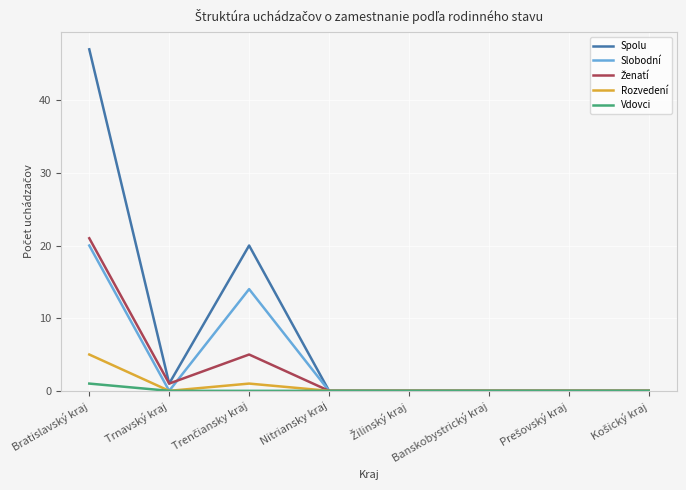

At which category is the sum across all series the highest?

Bratislavský kraj